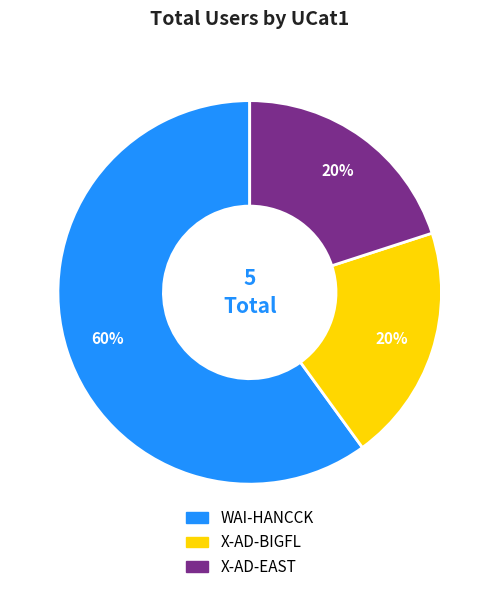

Which category accounts for the majority?

WAI-HANCCK